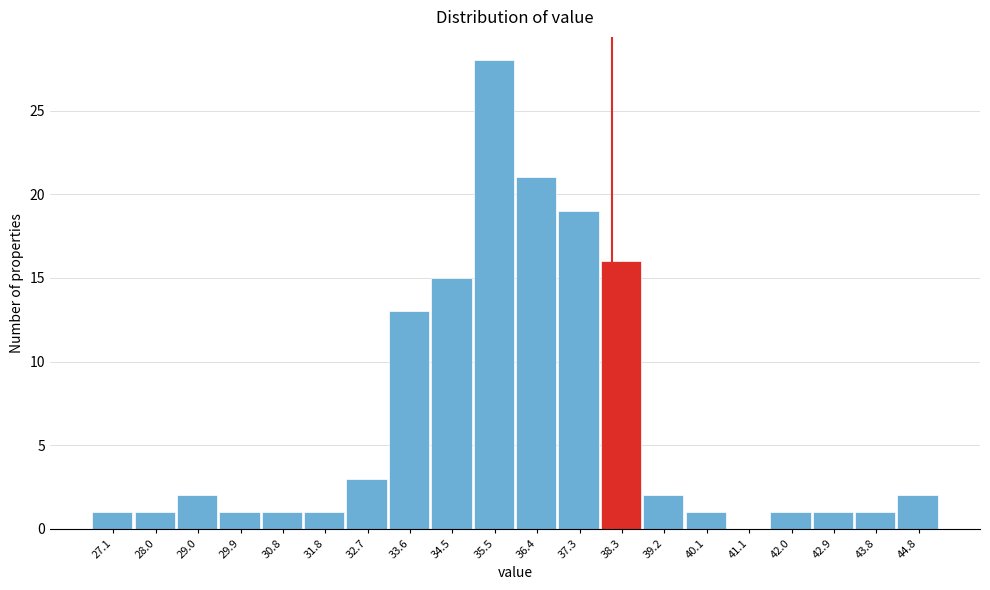

Reading right to left, extract all data points from this chart.

44.8=2	43.8=1	42.9=1	42.0=1	41.1=0	40.1=1	39.2=2	38.3=16	37.3=19	36.4=21	35.5=28	34.5=15	33.6=13	32.7=3	31.8=1	30.8=1	29.9=1	29.0=2	28.0=1	27.1=1